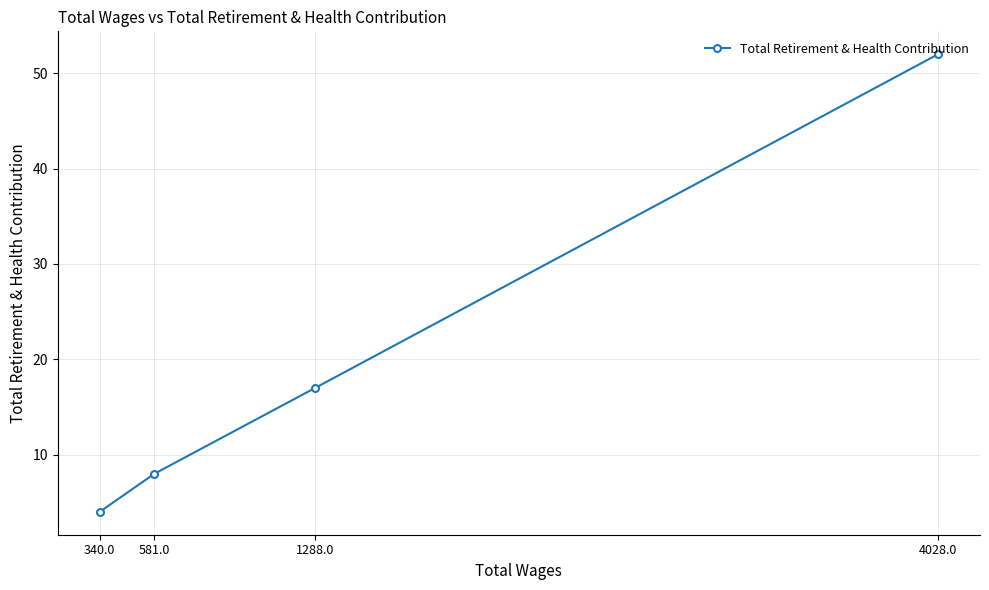

How many values exceed 17?

1